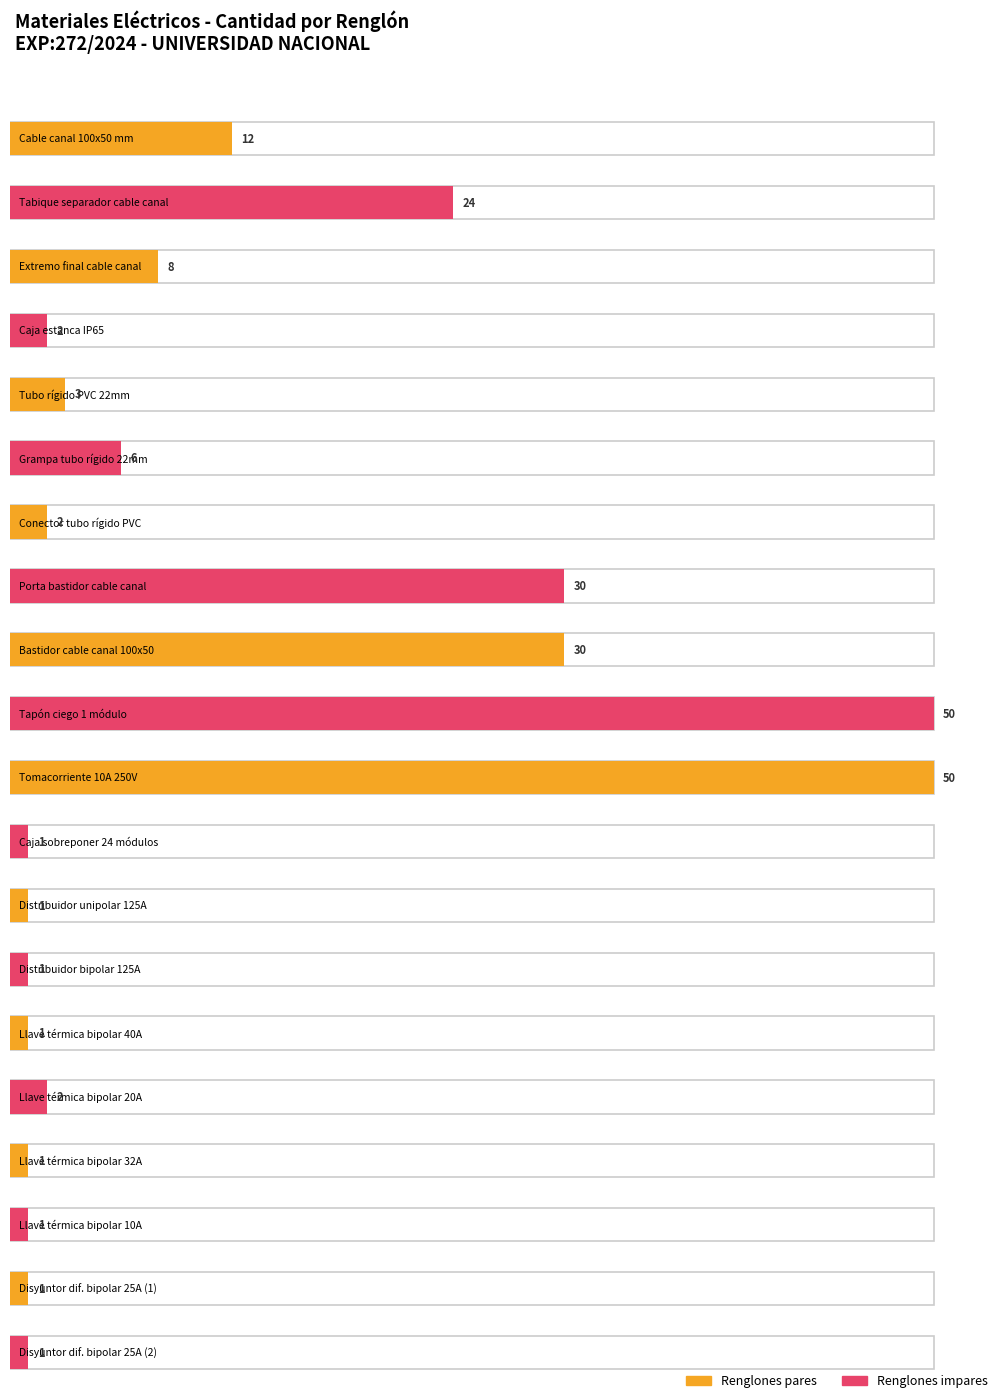

At which category does the chart reach its peak across all series?

10